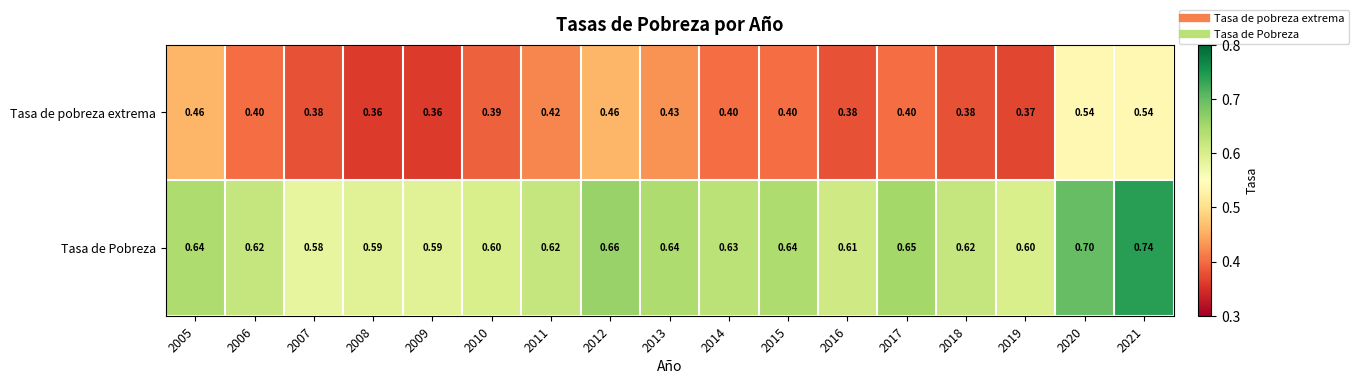

What is the total value across all series at 2006?

1.0